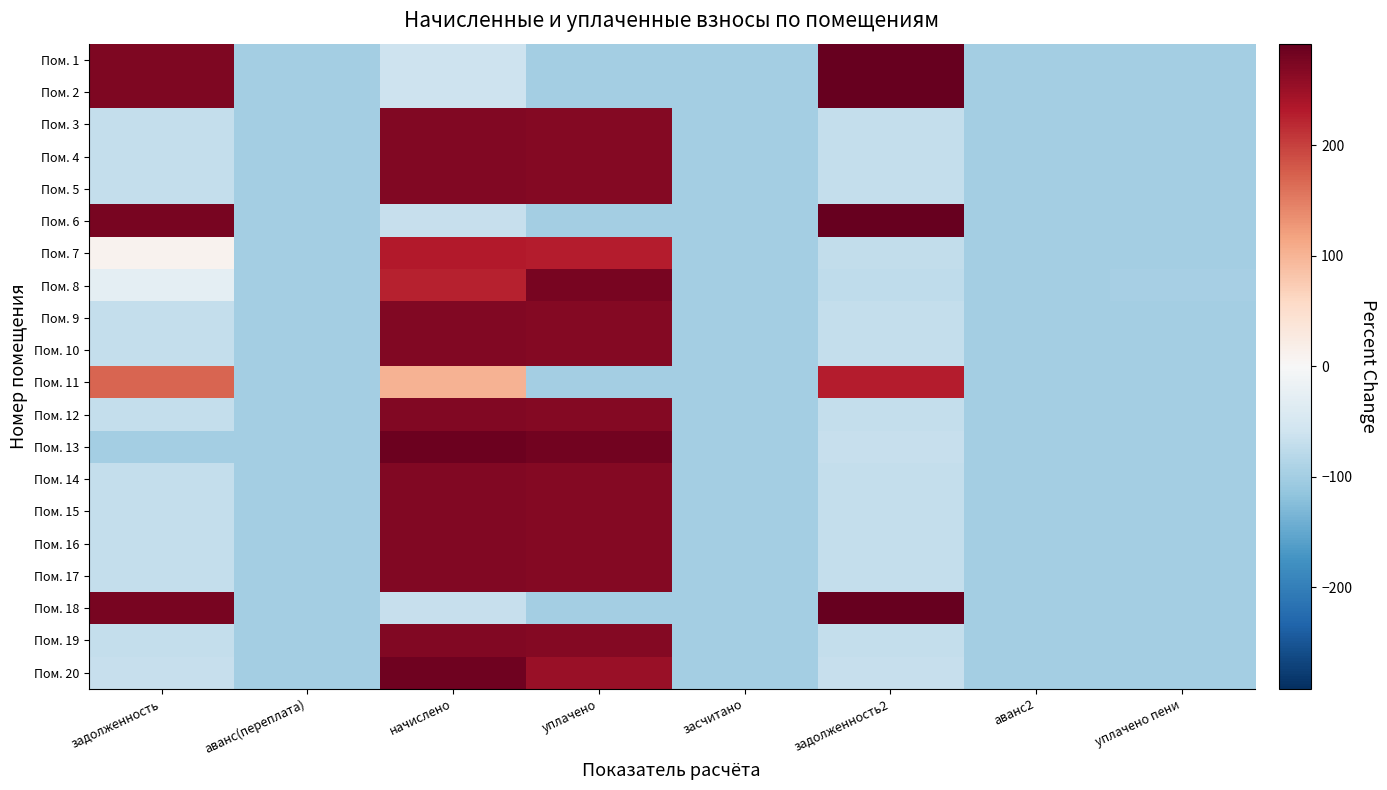

Reading left to right, what are all the values shown in this chart?

Пом. 1: задолженность=271.4	аванс(переплата)=-100.0	начислено=-61.5	уплачено=-100.0	засчитано=-100.0	задолженность2=290.1	аванс2=-100.0	уплачено пени=-100.0
Пом. 2: задолженность=271.4	аванс(переплата)=-100.0	начислено=-61.5	уплачено=-100.0	засчитано=-100.0	задолженность2=290.1	аванс2=-100.0	уплачено пени=-100.0
Пом. 3: задолженность=-69.1	аванс(переплата)=-100.0	начислено=270.7	уплачено=267.6	засчитано=-100.0	задолженность2=-69.2	аванс2=-100.0	уплачено пени=-100.0
Пом. 4: задолженность=-69.1	аванс(переплата)=-100.0	начислено=270.7	уплачено=267.5	засчитано=-100.0	задолженность2=-69.1	аванс2=-100.0	уплачено пени=-100.0
Пом. 5: задолженность=-69.1	аванс(переплата)=-100.0	начислено=270.7	уплачено=267.5	засчитано=-100.0	задолженность2=-69.1	аванс2=-100.0	уплачено пени=-100.0
Пом. 6: задолженность=276.0	аванс(переплата)=-100.0	начислено=-67.7	уплачено=-100.0	засчитано=-100.0	задолженность2=291.7	аванс2=-100.0	уплачено пени=-100.0
Пом. 7: задолженность=11.0	аванс(переплата)=-100.0	начислено=231.7	уплачено=228.8	засчитано=-100.0	задолженность2=-72.4	аванс2=-100.0	уплачено пени=-99.1
Пом. 8: задолженность=-29.6	аванс(переплата)=-100.0	начислено=223.6	уплачено=276.3	засчитано=-100.0	задолженность2=-73.0	аванс2=-100.0	уплачено пени=-97.3
Пом. 9: задолженность=-69.1	аванс(переплата)=-100.0	начислено=270.7	уплачено=267.5	засчитано=-100.0	задолженность2=-69.1	аванс2=-100.0	уплачено пени=-100.0
Пом. 10: задолженность=-69.1	аванс(переплата)=-100.0	начислено=270.6	уплачено=267.4	засчитано=-100.0	задолженность2=-69.1	аванс2=-100.0	уплачено пени=-99.8
Пом. 11: задолженность=170.6	аванс(переплата)=-100.0	начислено=101.3	уплачено=-100.0	засчитано=-100.0	задолженность2=228.0	аванс2=-100.0	уплачено пени=-100.0
Пом. 12: задолженность=-69.2	аванс(переплата)=-100.0	начислено=270.8	уплачено=267.5	засчитано=-100.0	задолженность2=-69.0	аванс2=-100.0	уплачено пени=-100.0
Пом. 13: задолженность=-100.0	аванс(переплата)=-100.0	начислено=285.6	уплачено=282.2	засчитано=-100.0	задолженность2=-67.9	аванс2=-100.0	уплачено пени=-100.0
Пом. 14: задолженность=-69.1	аванс(переплата)=-100.0	начислено=270.7	уплачено=267.5	засчитано=-100.0	задолженность2=-69.1	аванс2=-100.0	уплачено пени=-100.0
Пом. 15: задолженность=-69.1	аванс(переплата)=-100.0	начислено=270.7	уплачено=267.5	засчитано=-100.0	задолженность2=-69.1	аванс2=-100.0	уплачено пени=-100.0
Пом. 16: задолженность=-69.1	аванс(переплата)=-100.0	начислено=270.7	уплачено=267.5	засчитано=-100.0	задолженность2=-69.1	аванс2=-100.0	уплачено пени=-100.0
Пом. 17: задолженность=-69.1	аванс(переплата)=-100.0	начислено=270.7	уплачено=267.5	засчитано=-100.0	задолженность2=-69.1	аванс2=-100.0	уплачено пени=-100.0
Пом. 18: задолженность=276.0	аванс(переплата)=-100.0	начислено=-67.7	уплачено=-100.0	засчитано=-100.0	задолженность2=291.7	аванс2=-100.0	уплачено пени=-100.0
Пом. 19: задолженность=-69.1	аванс(переплата)=-100.0	начислено=270.7	уплачено=267.5	засчитано=-100.0	задолженность2=-69.1	аванс2=-100.0	уплачено пени=-100.0
Пом. 20: задолженность=-68.1	аванс(переплата)=-100.0	начислено=284.0	уплачено=252.1	засчитано=-100.0	задолженность2=-68.0	аванс2=-100.0	уплачено пени=-100.0